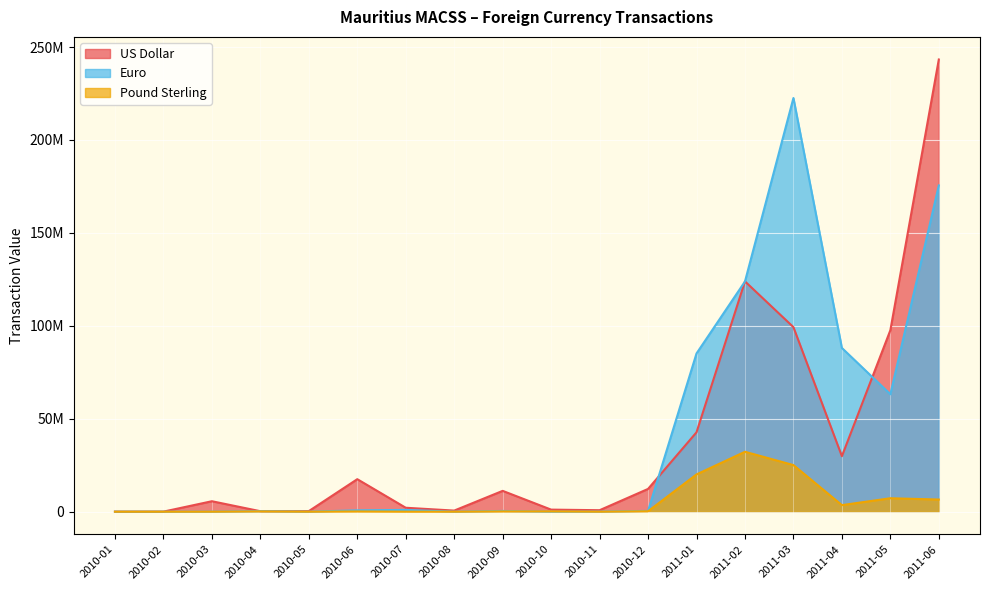

True or false: Pound Sterling and US Dollar cross at least once.

False